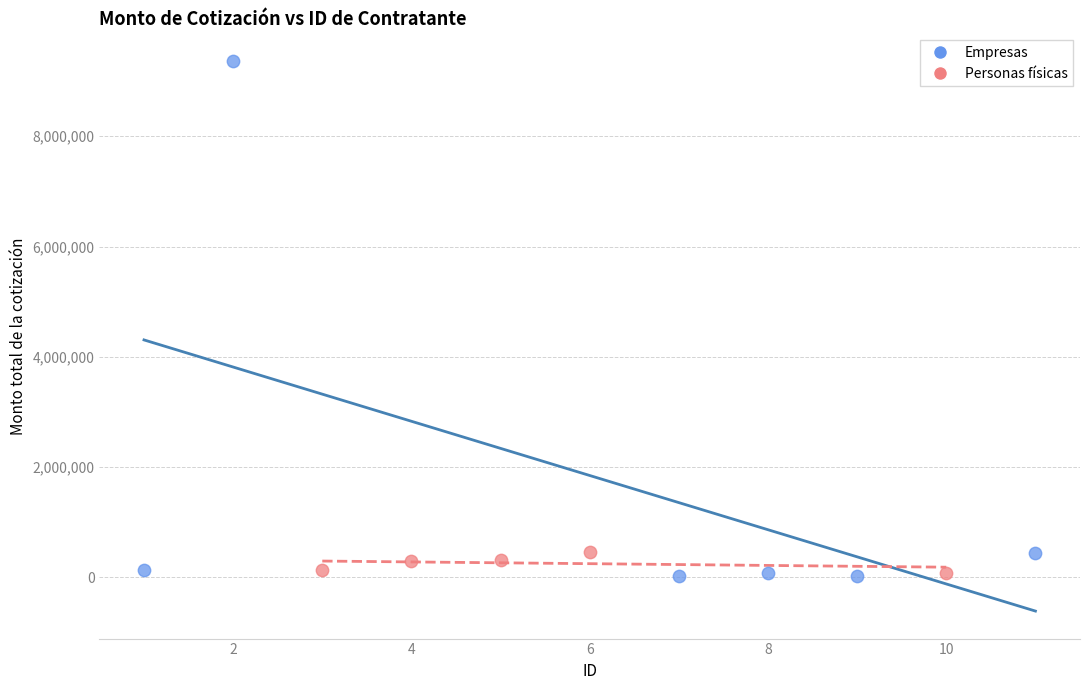

What are all the series names shown in the legend?

Empresas, Personas físicas